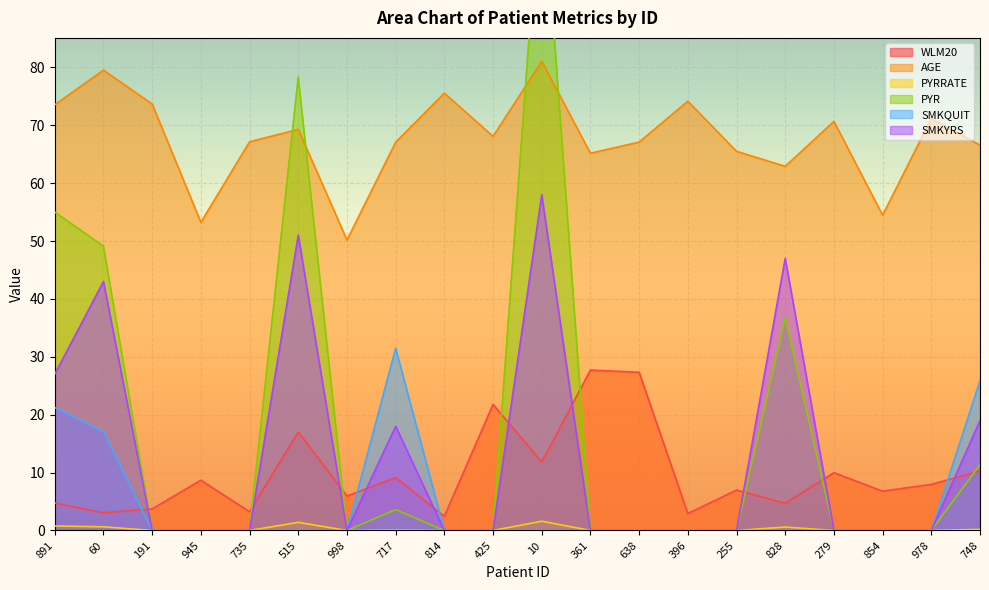

What is the difference between the highest and lowest values at 828?

62.9